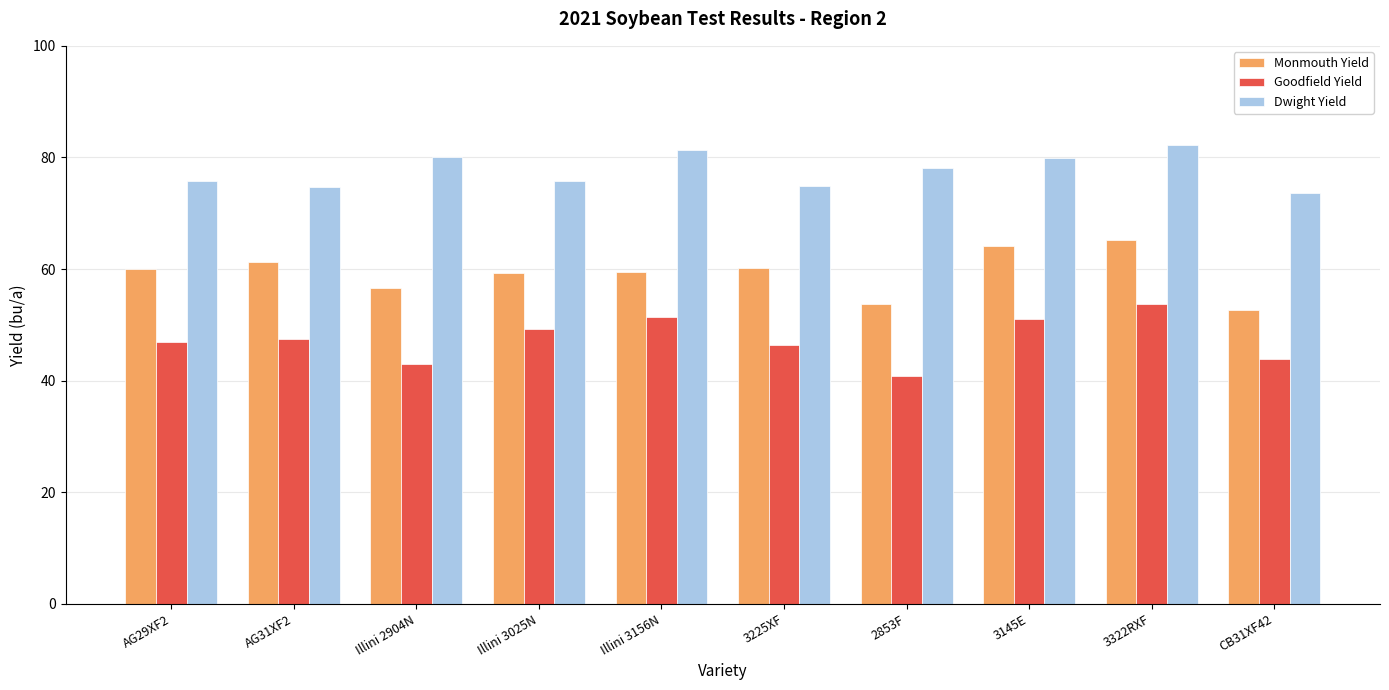

What is the spread (max minus min) of values at AG31XF2?

27.3